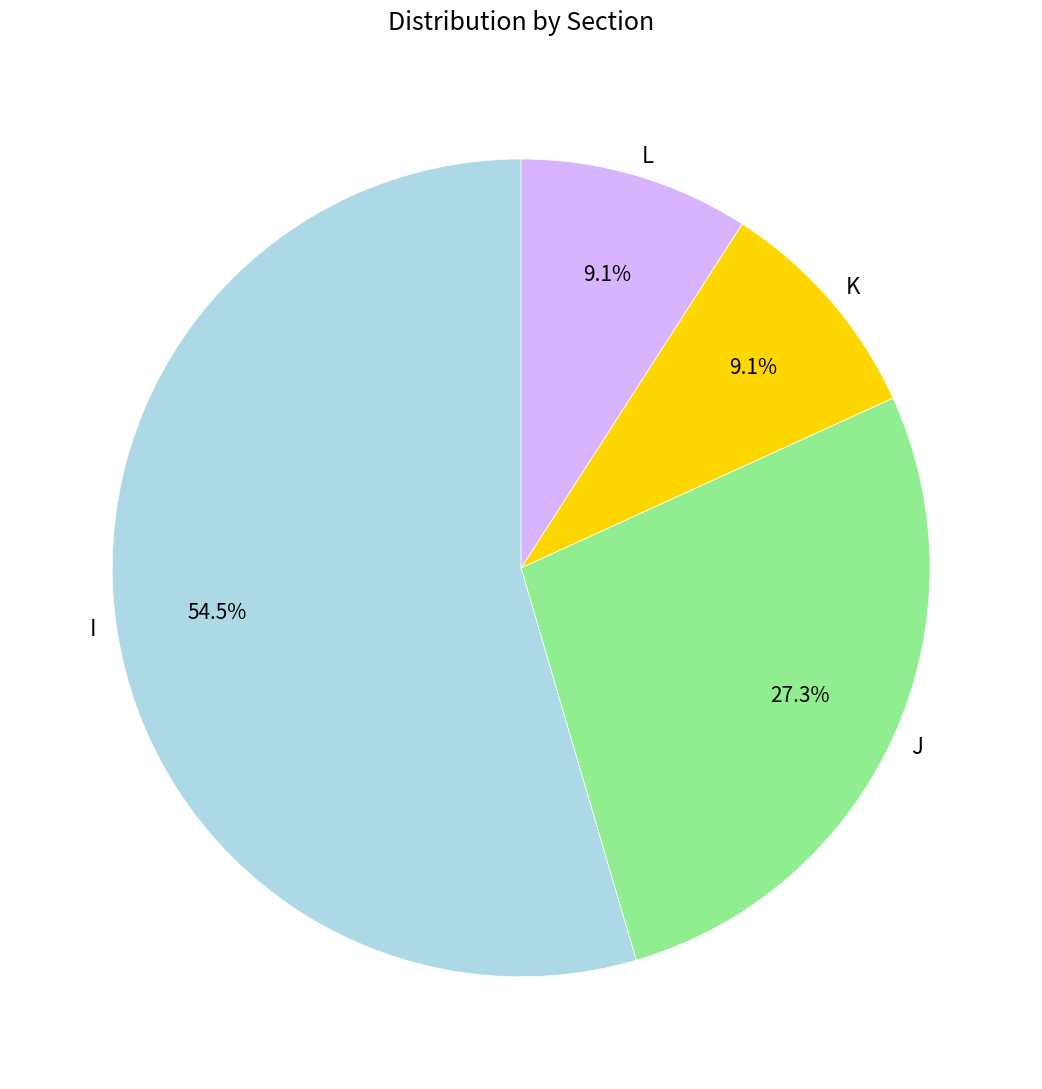

To the nearest percent, what is the difference between the K and I slice percentages?

45%